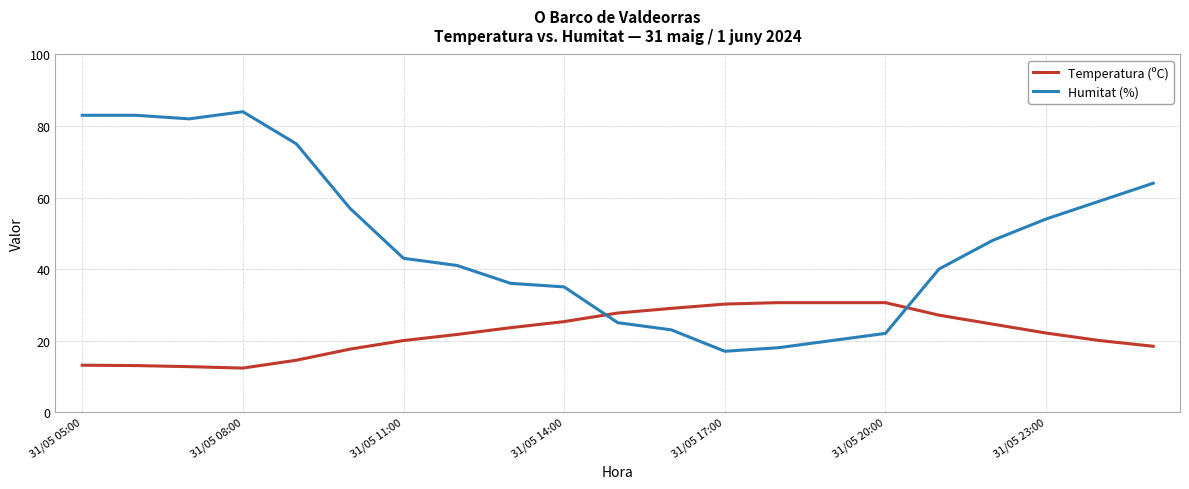

True or false: Temperatura (ºC) and Humitat (%) intersect in this chart.

True